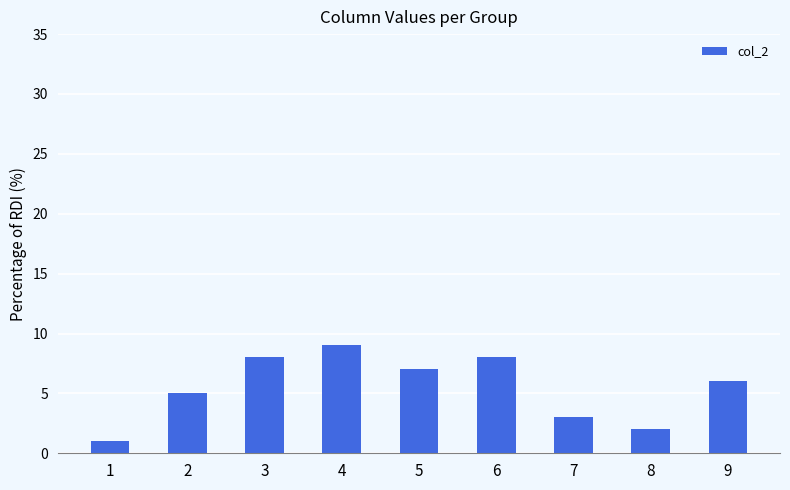

Is it true that the value at 9 is 2?

False